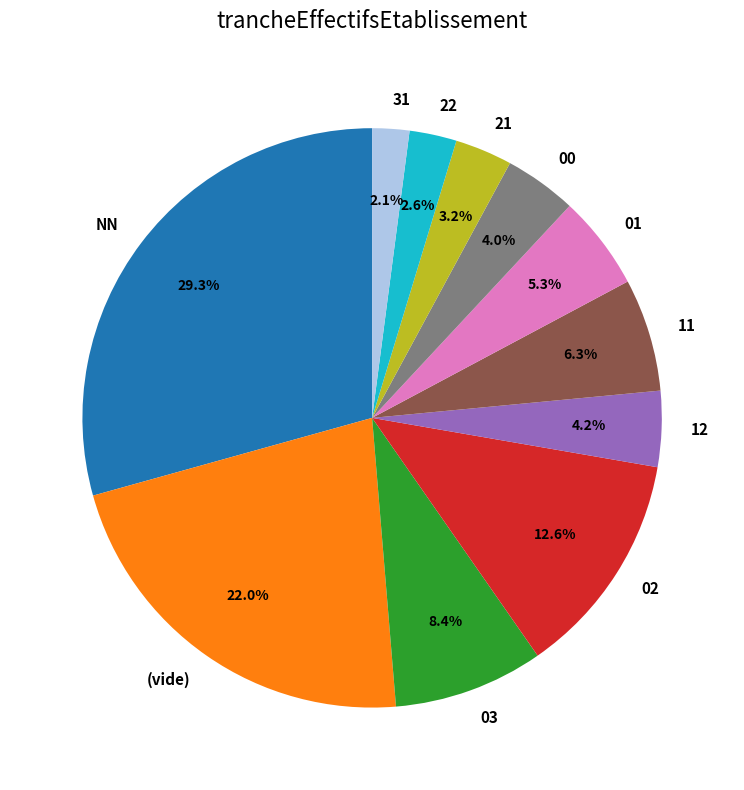

How many slices are in this pie chart?

11